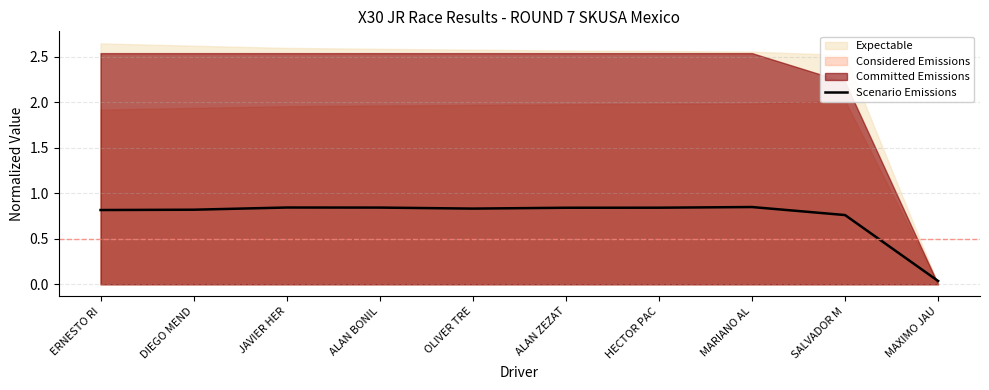

At which label does Scenario Emissions reach its minimum?

MAXIMO JAU